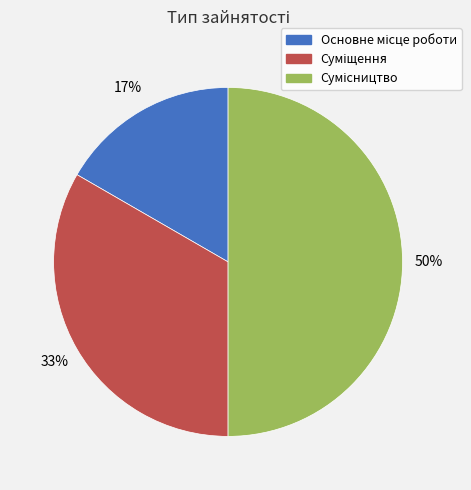

To the nearest percent, what is the difference between the largest and smallest slice percentages?

33%